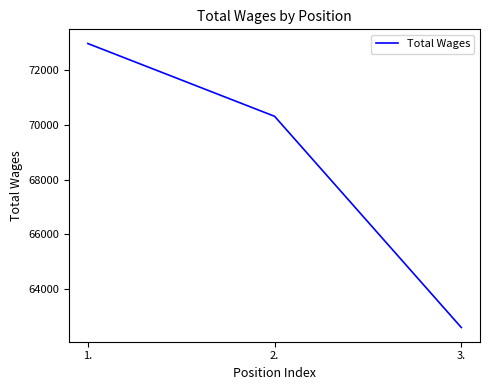

True or false: the data shows 33020 at 2..

False